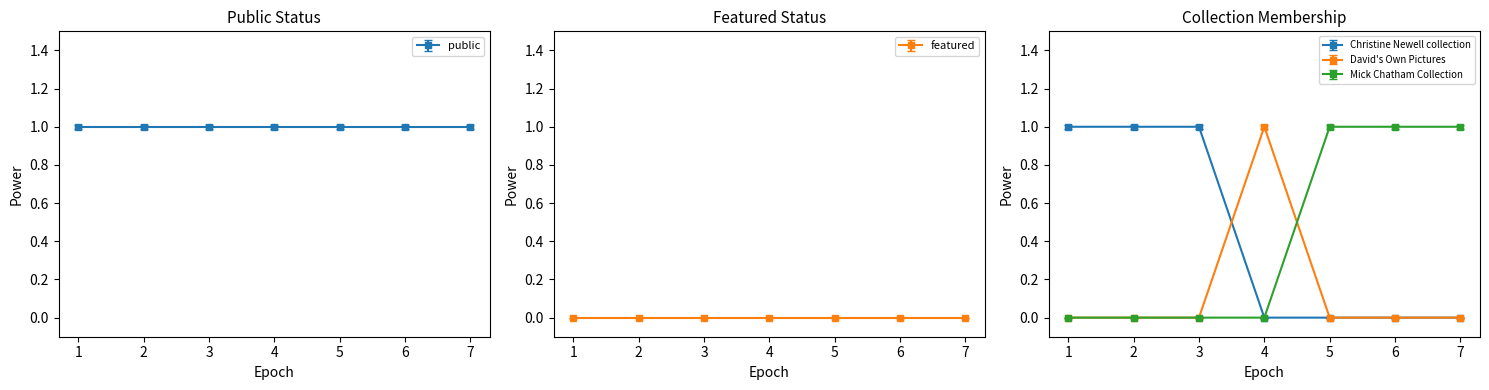

The Mick Chatham Collection series shows -1 at 3. True or false?

False